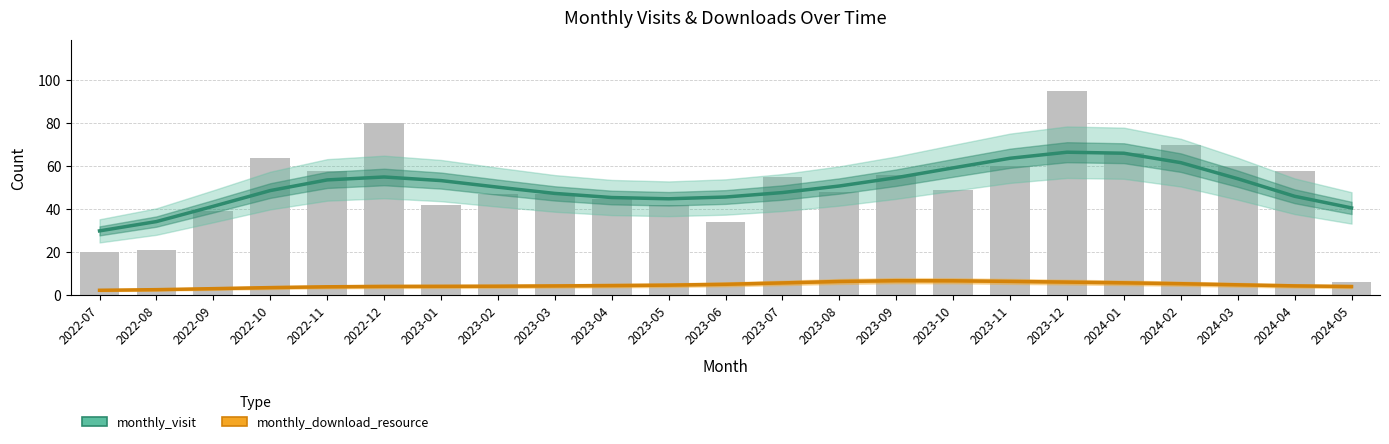

List the labels in order of monthly_visit value, largest first.

2023-12, 2024-01, 2023-11, 2024-02, 2023-10, 2022-12, 2023-09, 2024-03, 2022-11, 2023-01, 2023-08, 2023-02, 2022-10, 2023-07, 2023-03, 2024-04, 2023-06, 2023-04, 2023-05, 2022-09, 2024-05, 2022-08, 2022-07